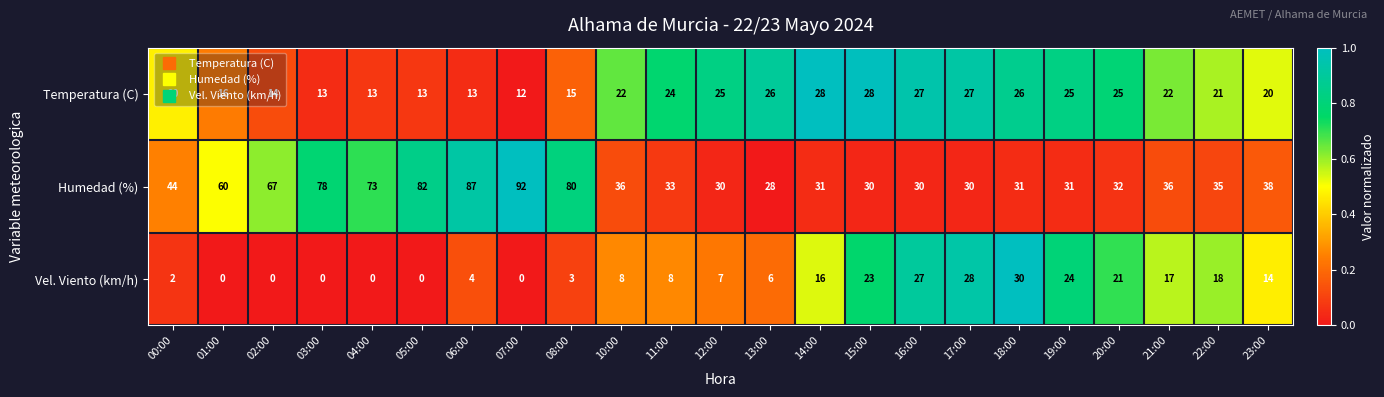

Which series has the largest range (max minus min)?

Humedad (%)